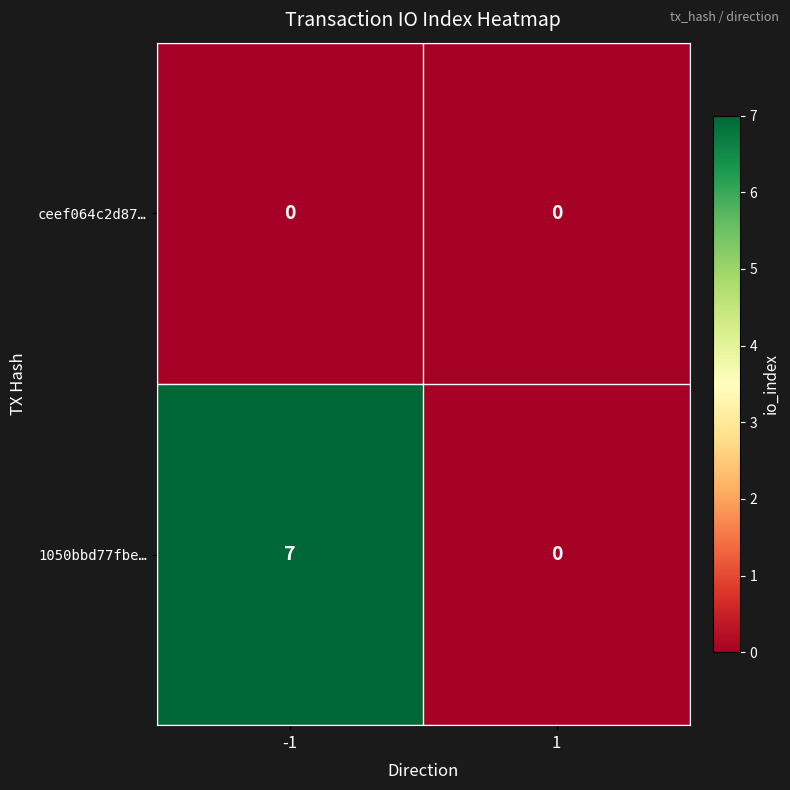

What is the maximum value shown in the chart?

7